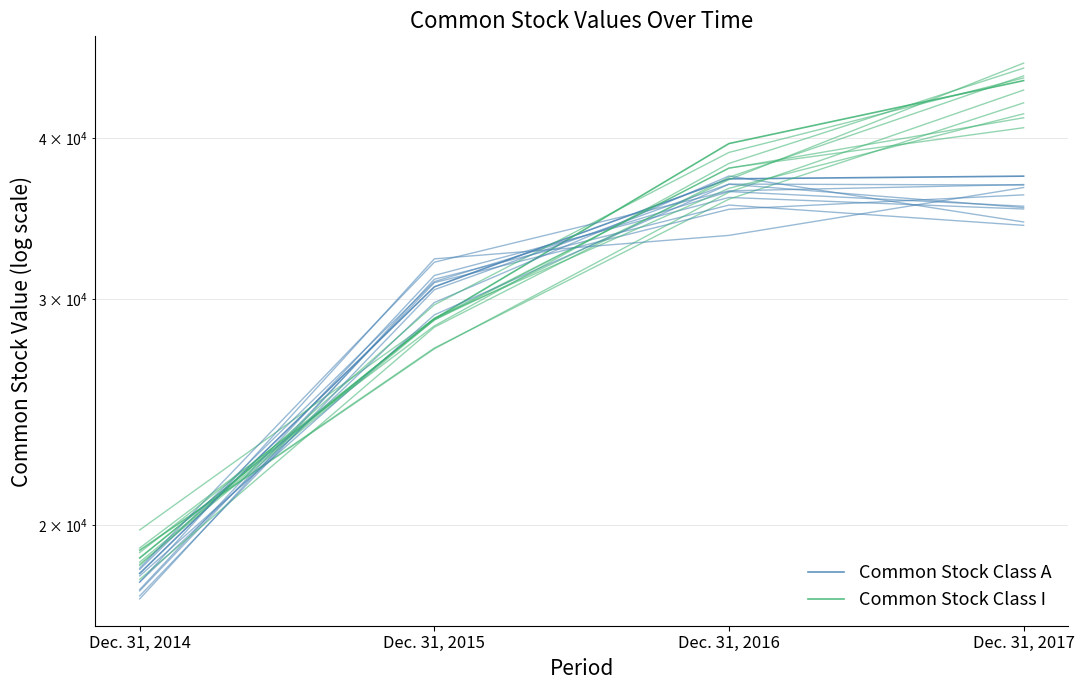

What is the value of the Common Stock Class A point at the 4th from the left?

37358.4